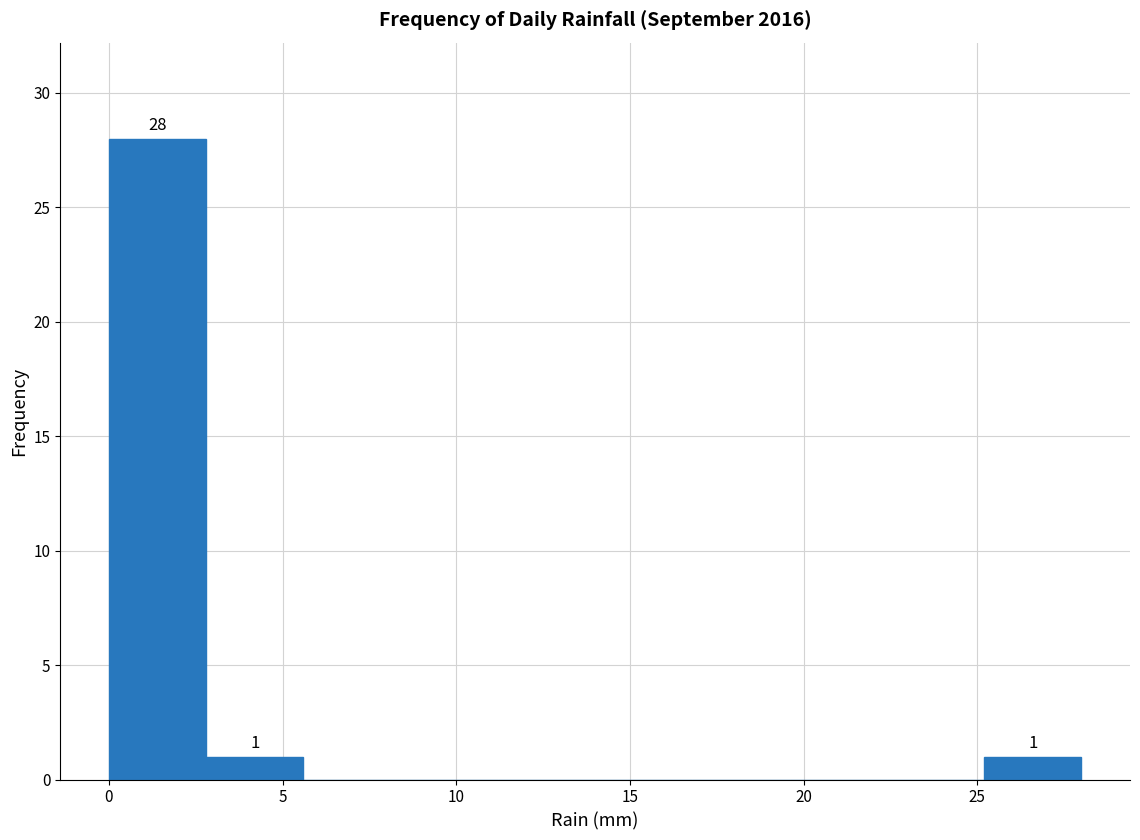

Which range on the x-axis has the tallest bar?

0.0 to 2.8